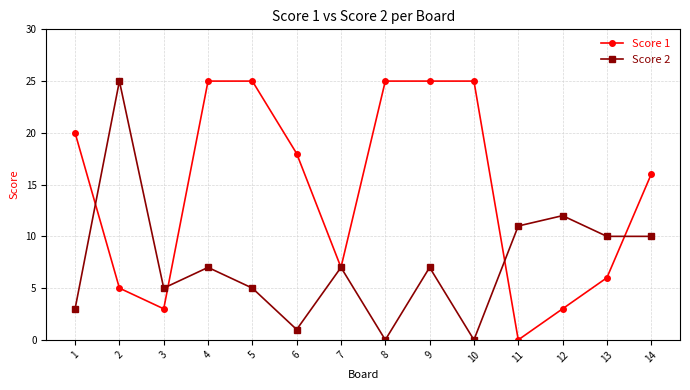

What value does the Score 2 series have at 11, to the nearest 5?

10